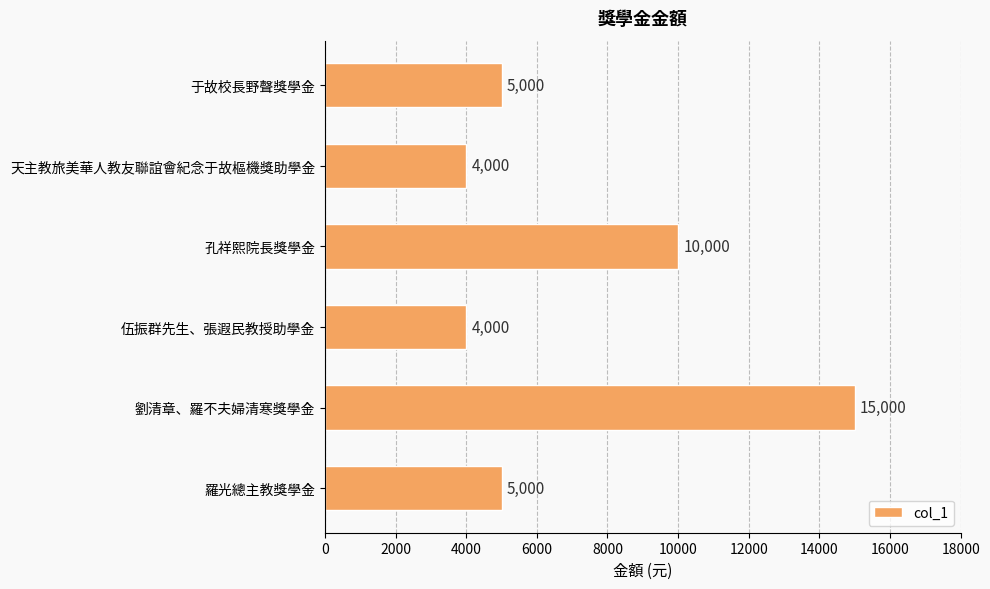

What is the label of the 5th bar from the bottom?

天主教旅美華人教友聯誼會紀念于故樞機獎助學金